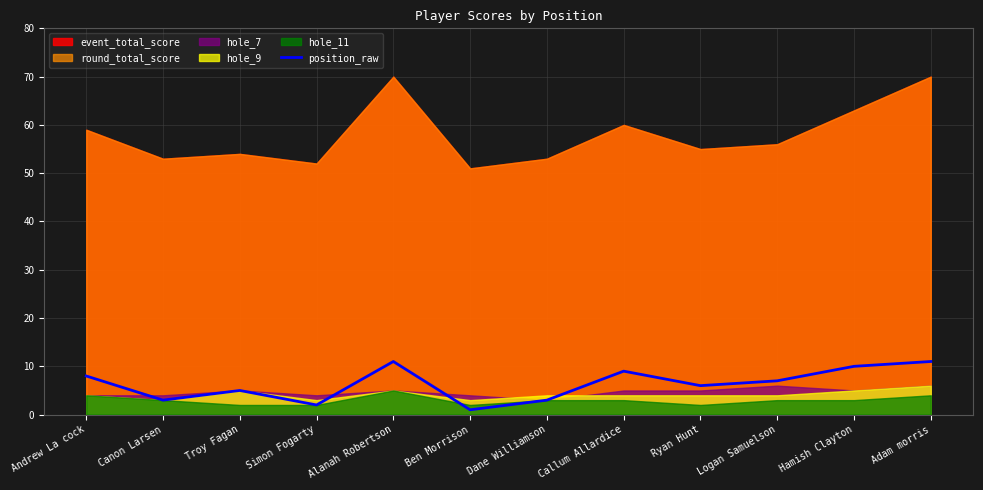

What is the sum of all values?

76